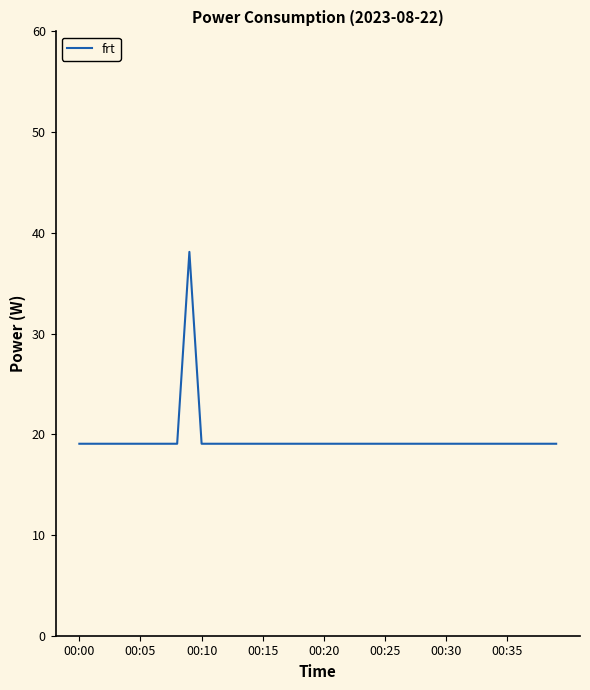

What is the difference between the maximum and minimum values?

19.1